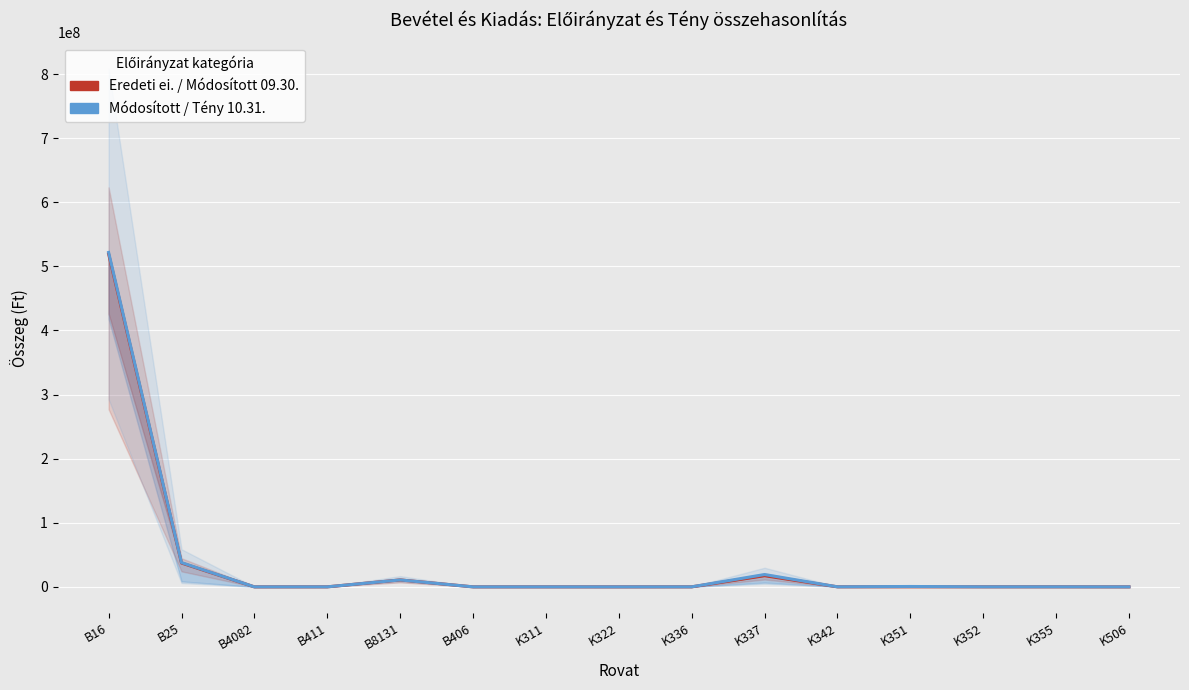

Rank the series by their maximum value, from lowest to highest.

Eredeti / Módosított ei. 09.30., Módosított ei. / Tény 10.31.